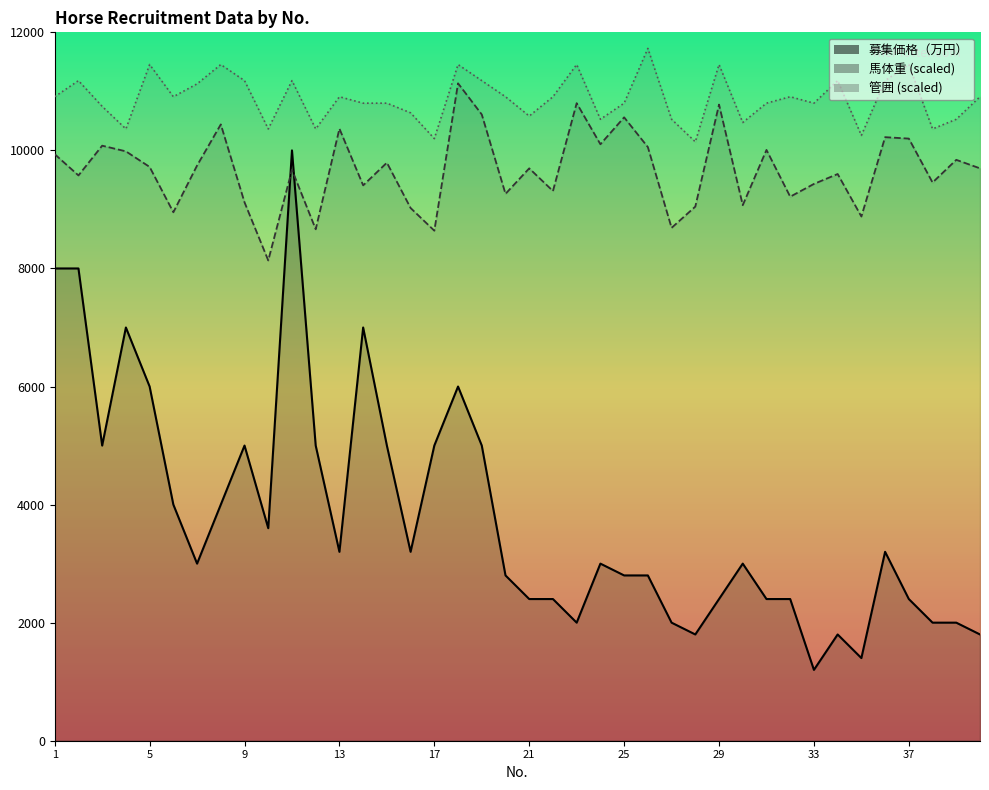

True or false: 馬体重 has a value of 9600.0 at 34.

True